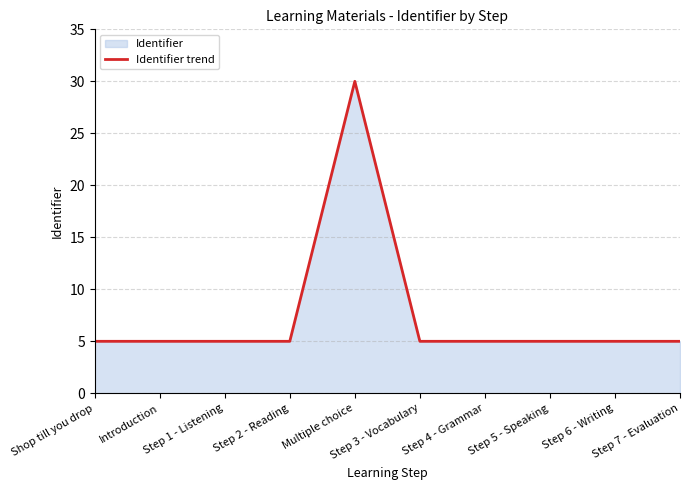

What is the maximum value shown in the chart?

30.0